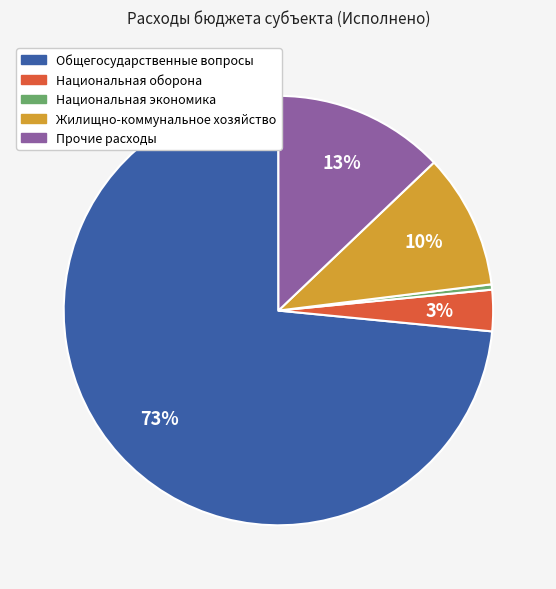

Which has a higher value, Жилищно-коммунальное хозяйство or Национальная экономика?

Жилищно-коммунальное хозяйство